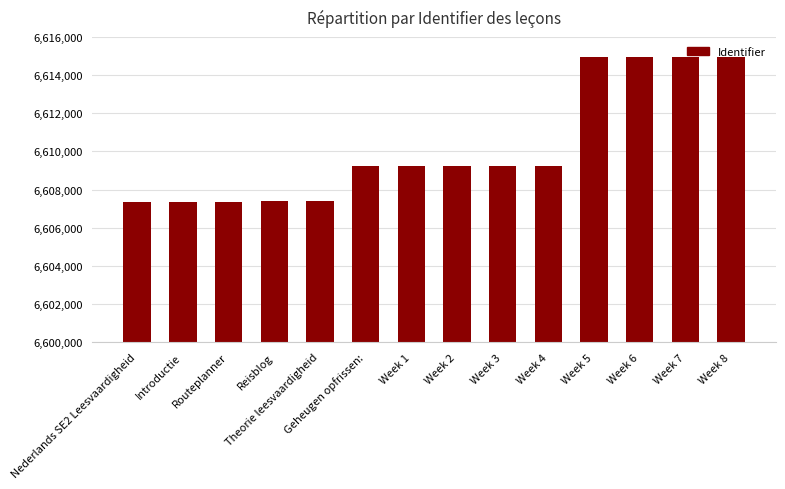

The value at Introductie is 3881845. True or false?

False